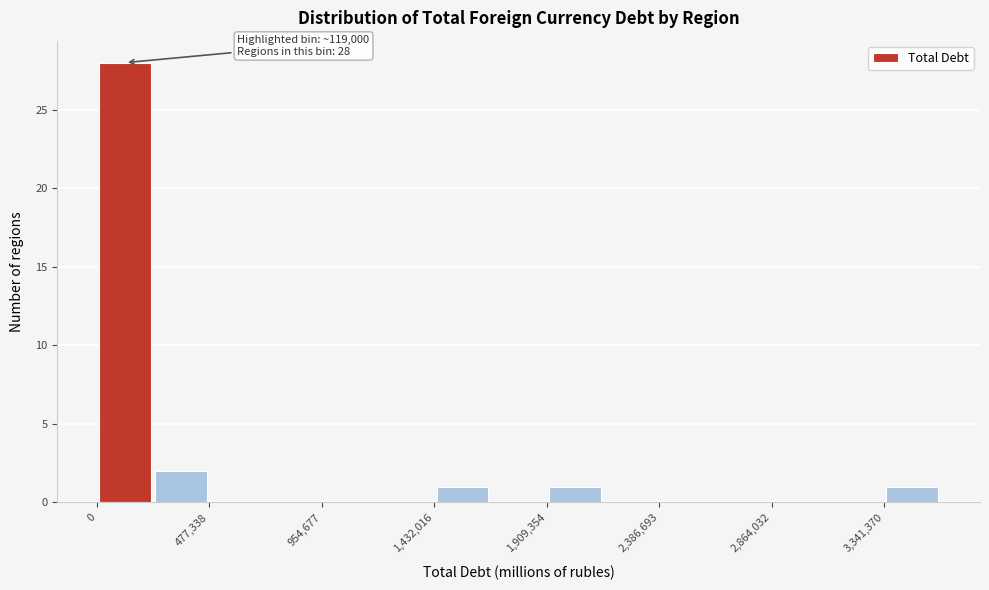

Over which range of the x-axis is the bar tallest?

0 to 250000